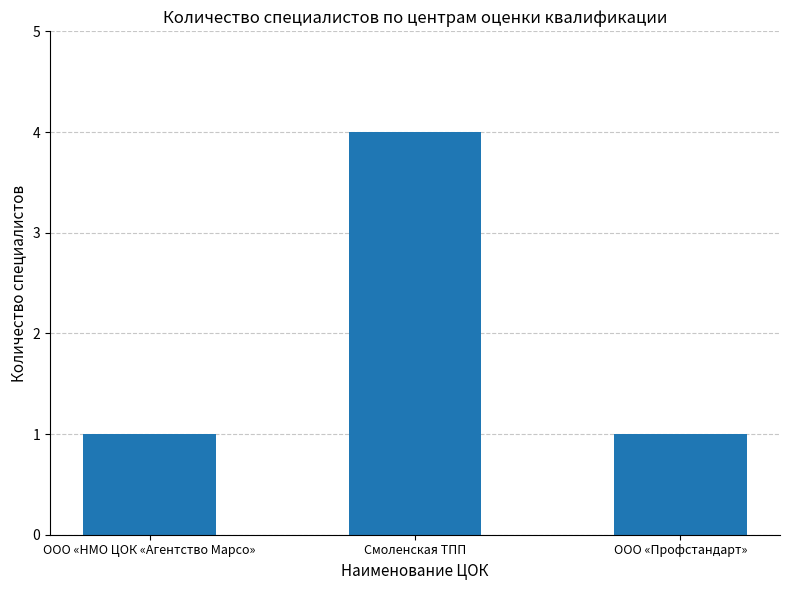

How many categories are shown in the chart?

3